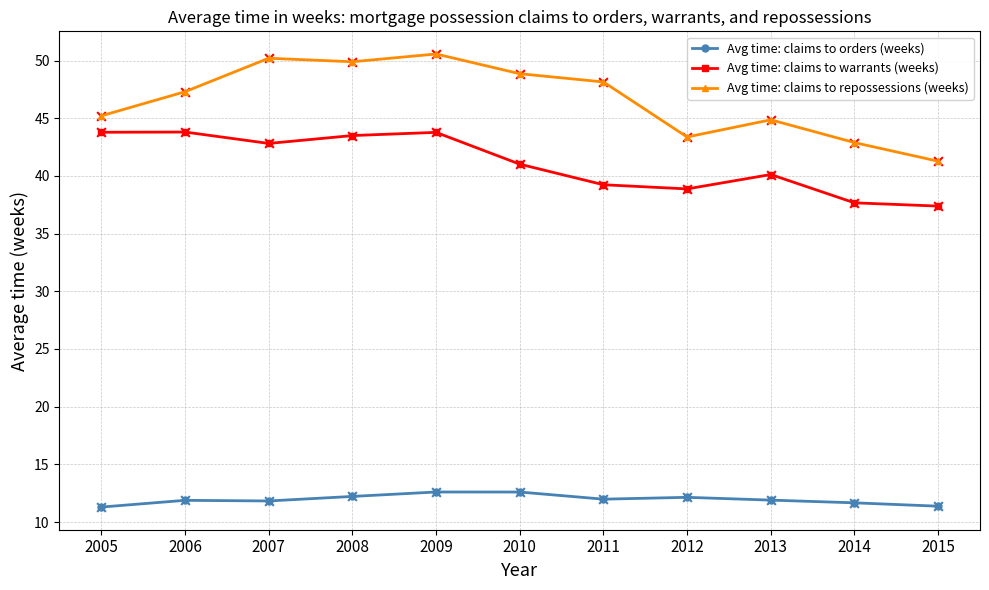

What are all the series names shown in the legend?

Avg time: claims to orders (weeks), Avg time: claims to warrants (weeks), Avg time: claims to repossessions (weeks)